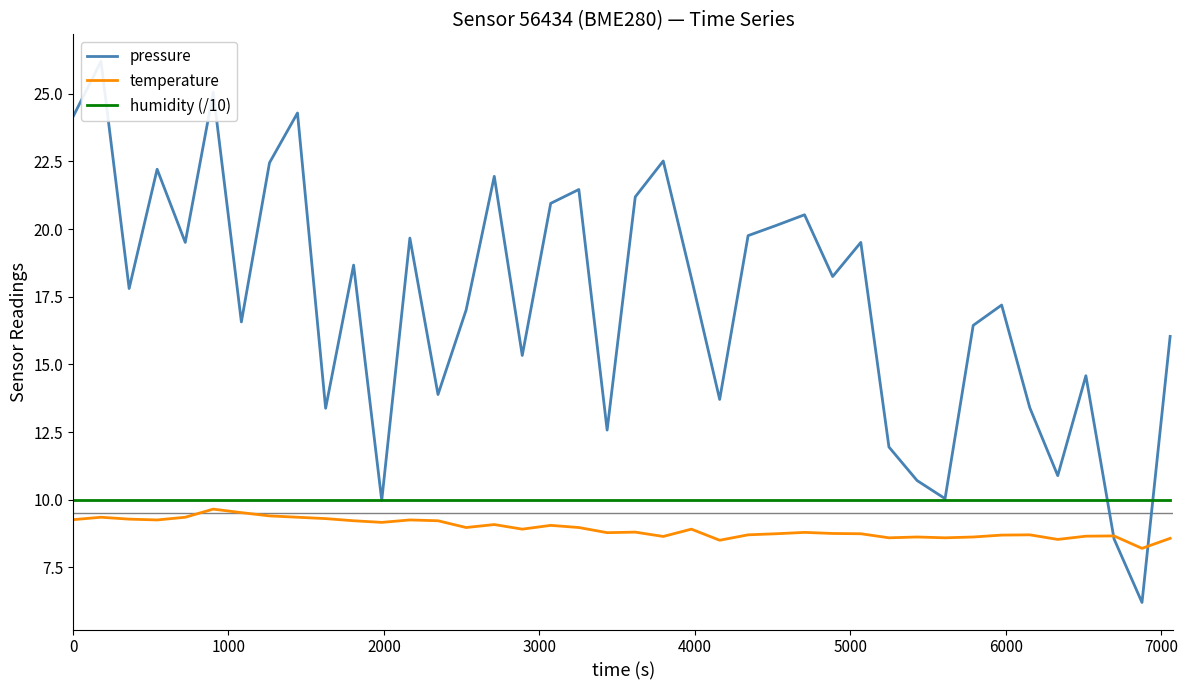

What are all the series names shown in the legend?

pressure, temperature, humidity (/10)